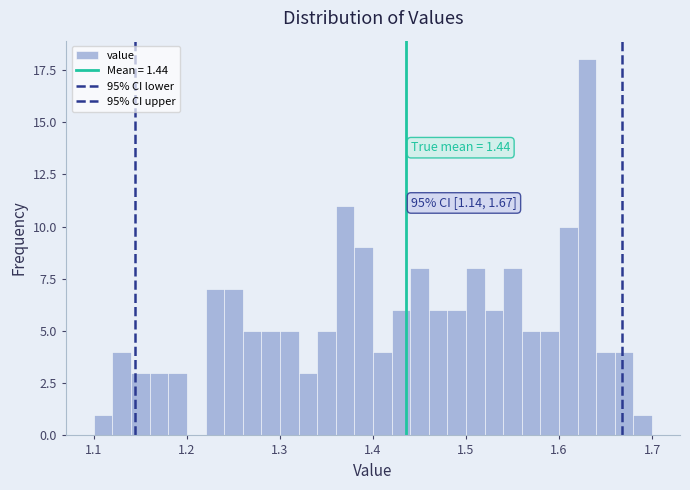

Read against the x-axis, roughly where is the centre of the tallest bar?

1.63